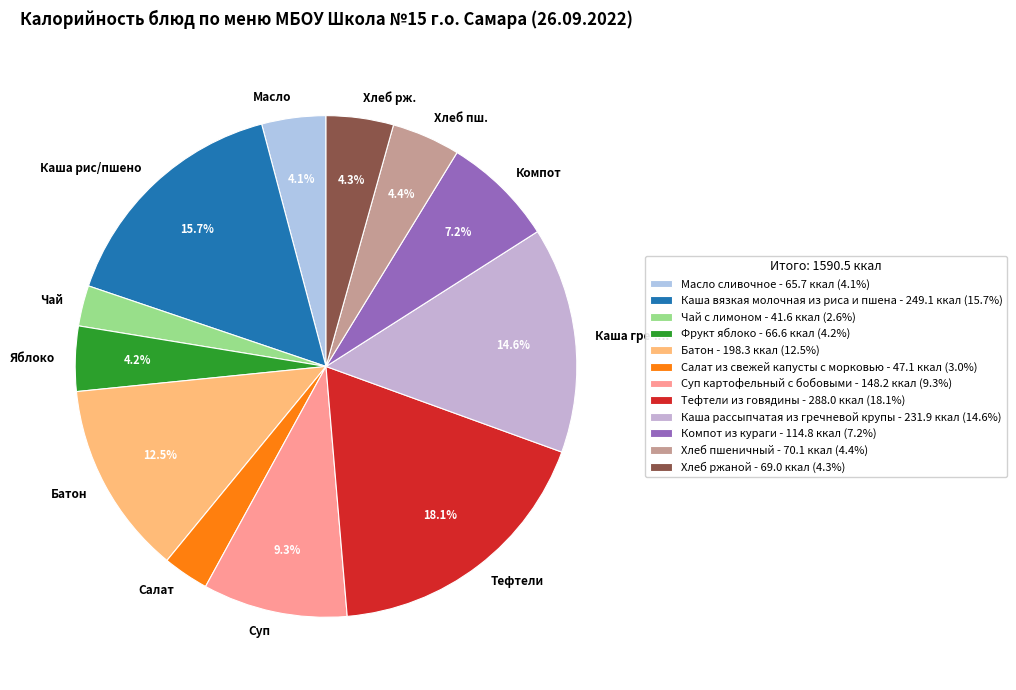

To the nearest percent, what percentage of the pie is Компот из кураги?

7%